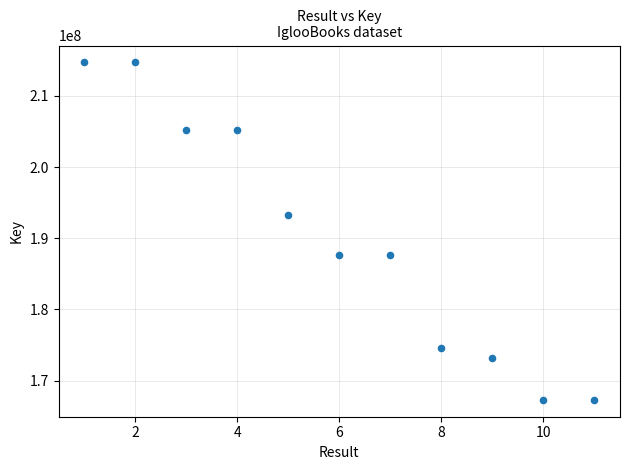

What is the average Y value?

190053803